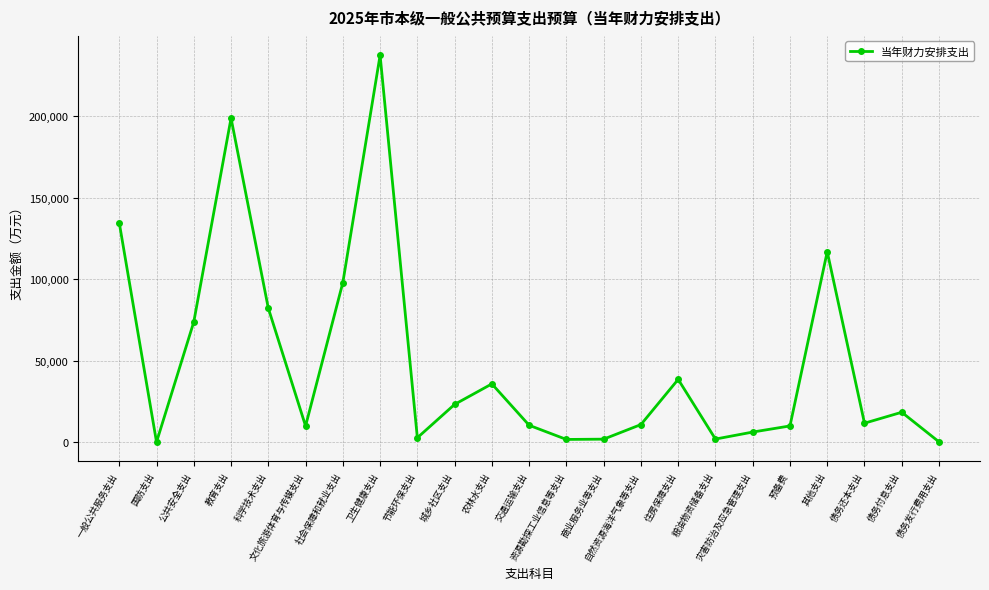

What is the sum of all values?

1125972